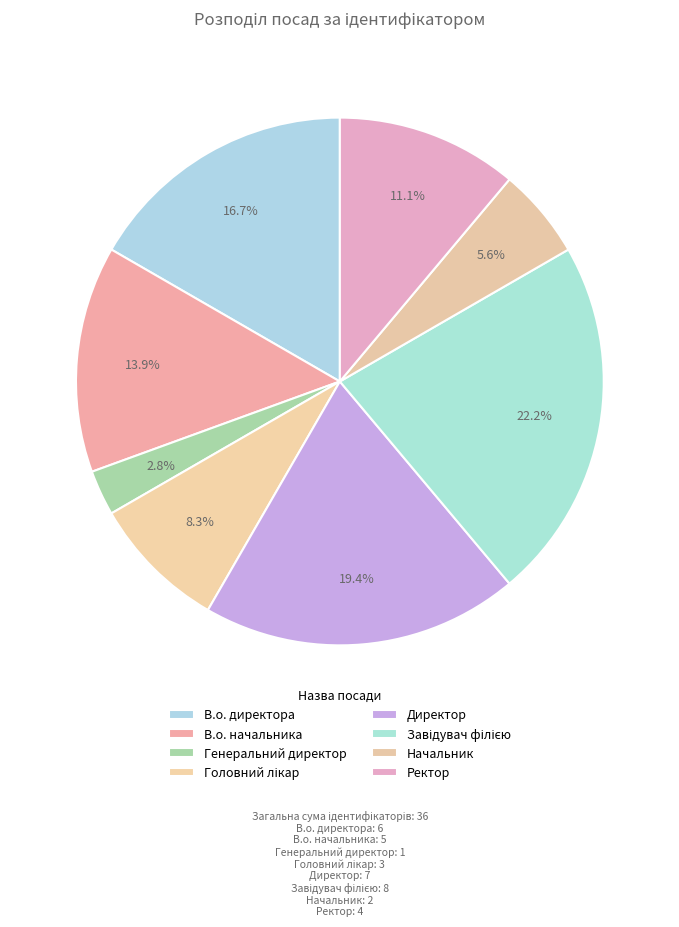

To the nearest percent, what is the difference between the Ректор and Генеральний директор slice percentages?

8%